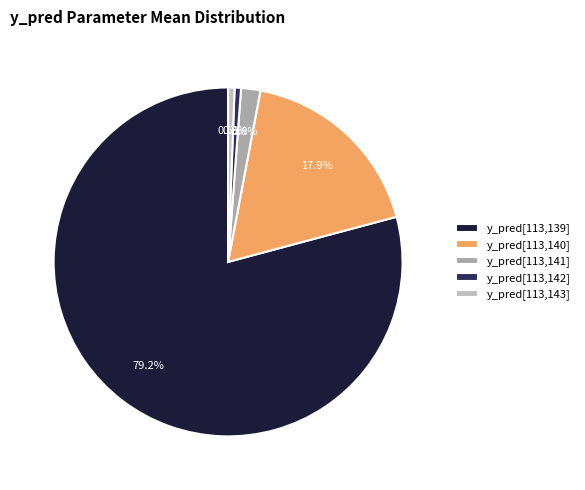

How many segments does this pie chart have?

5